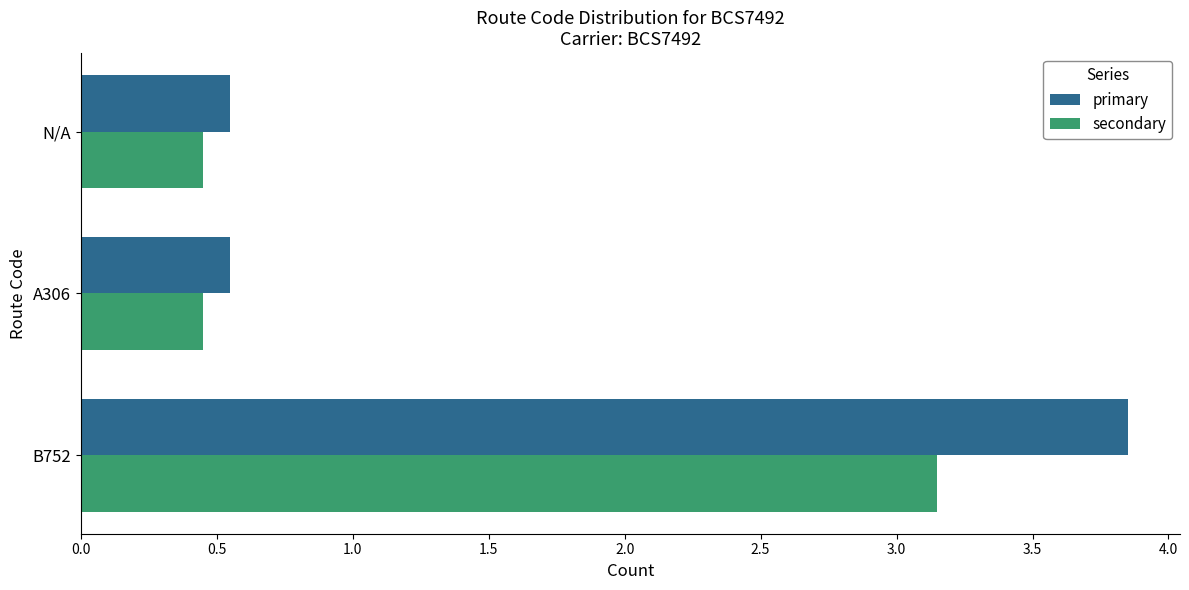

Which series has the largest range (max minus min)?

primary